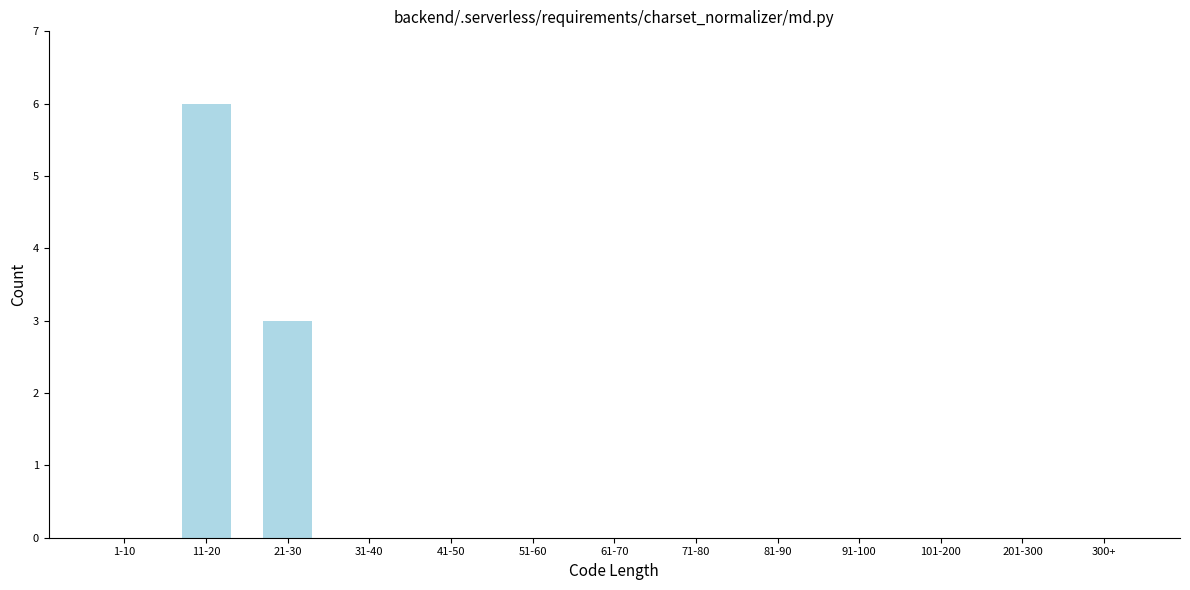

Reading left to right, what are all the values shown in this chart?

1-10=0	11-20=6	21-30=3	31-40=0	41-50=0	51-60=0	61-70=0	71-80=0	81-90=0	91-100=0	101-200=0	201-300=0	300+=0